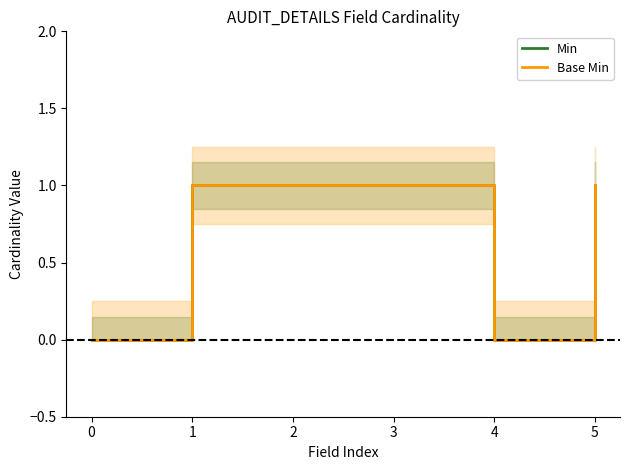

Count the number of data series in this chart.

2